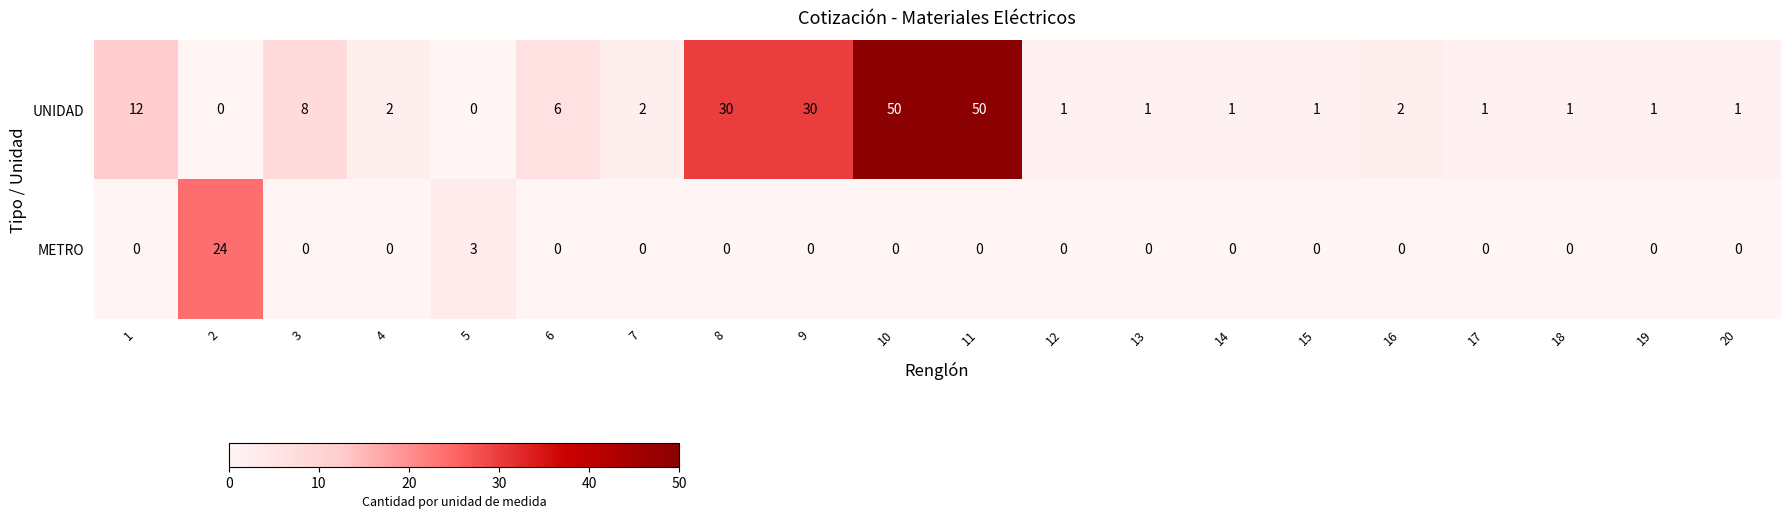

Which series changed the most between 9 and 20?

UNIDAD